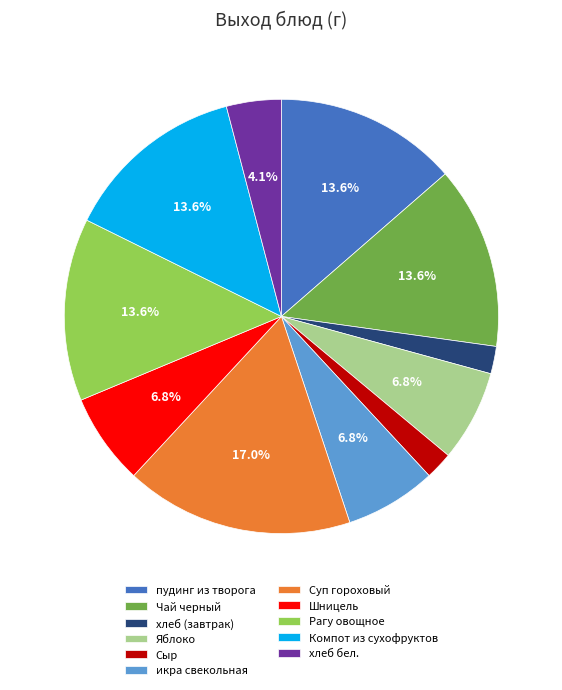

Is it true that Компот из сухофруктов is 14% of the pie?

True